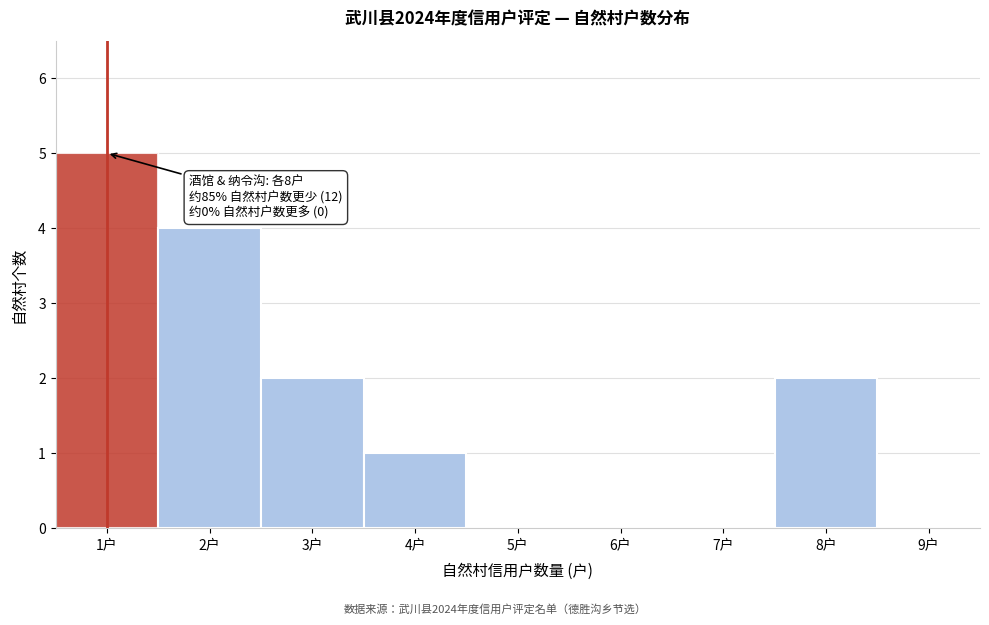

Reading left to right, extract all data points from this chart.

1户=5	2户=4	3户=2	4户=1	5户=0	6户=0	7户=0	8户=2	9户=0